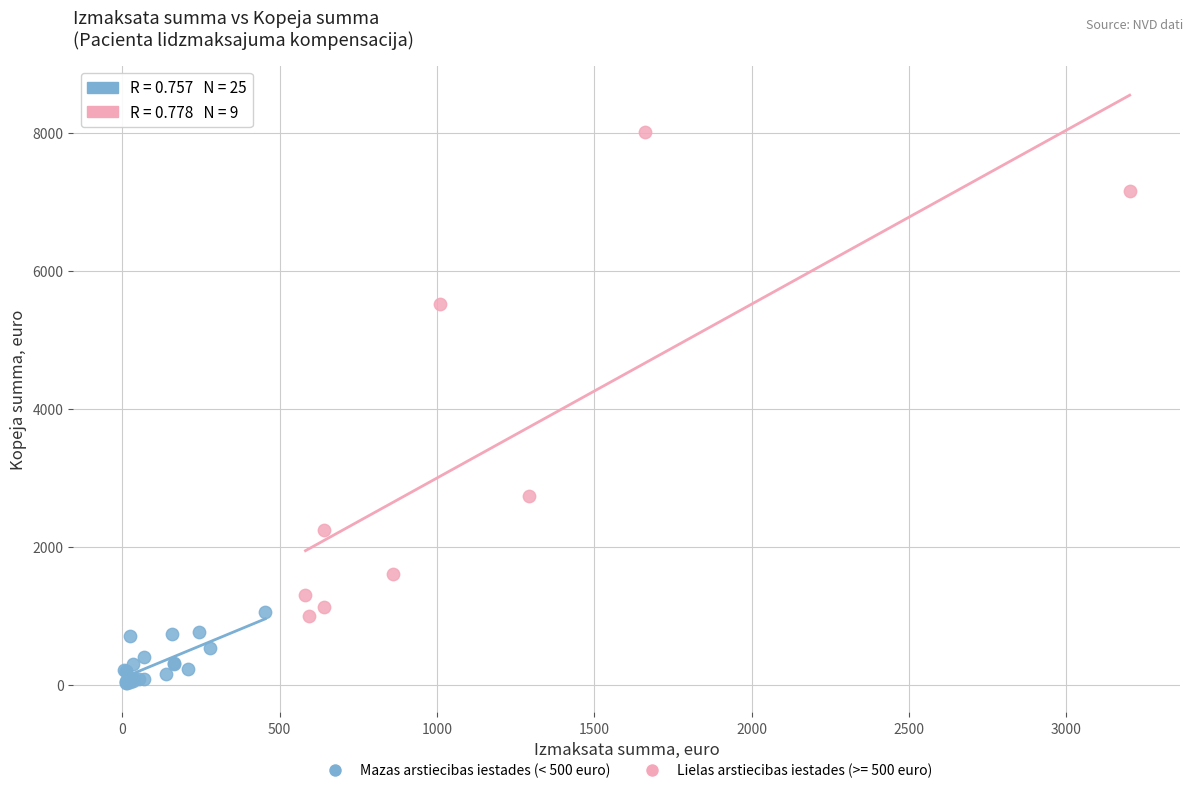

Which series has the largest Y range (max minus min)?

Lielas arstiecibas iestades (>= 500 euro)